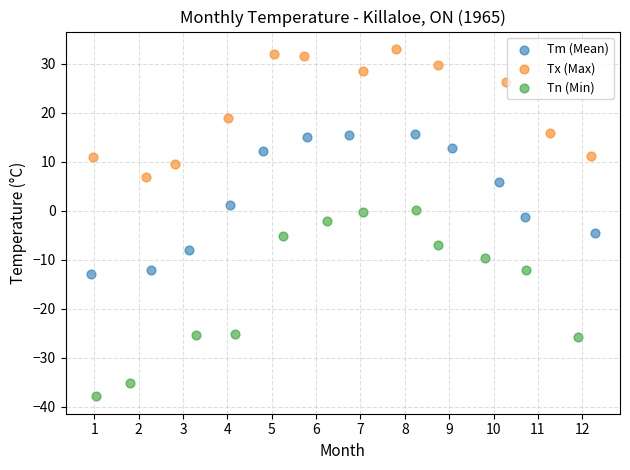

Which series has the widest spread of Y values?

Tn (Min)